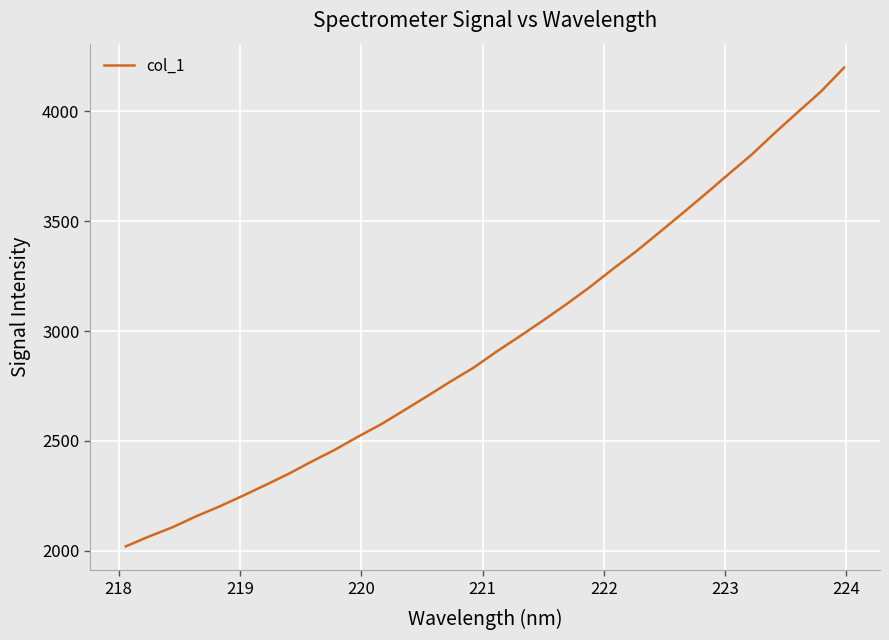

What is the average value?

2954.6